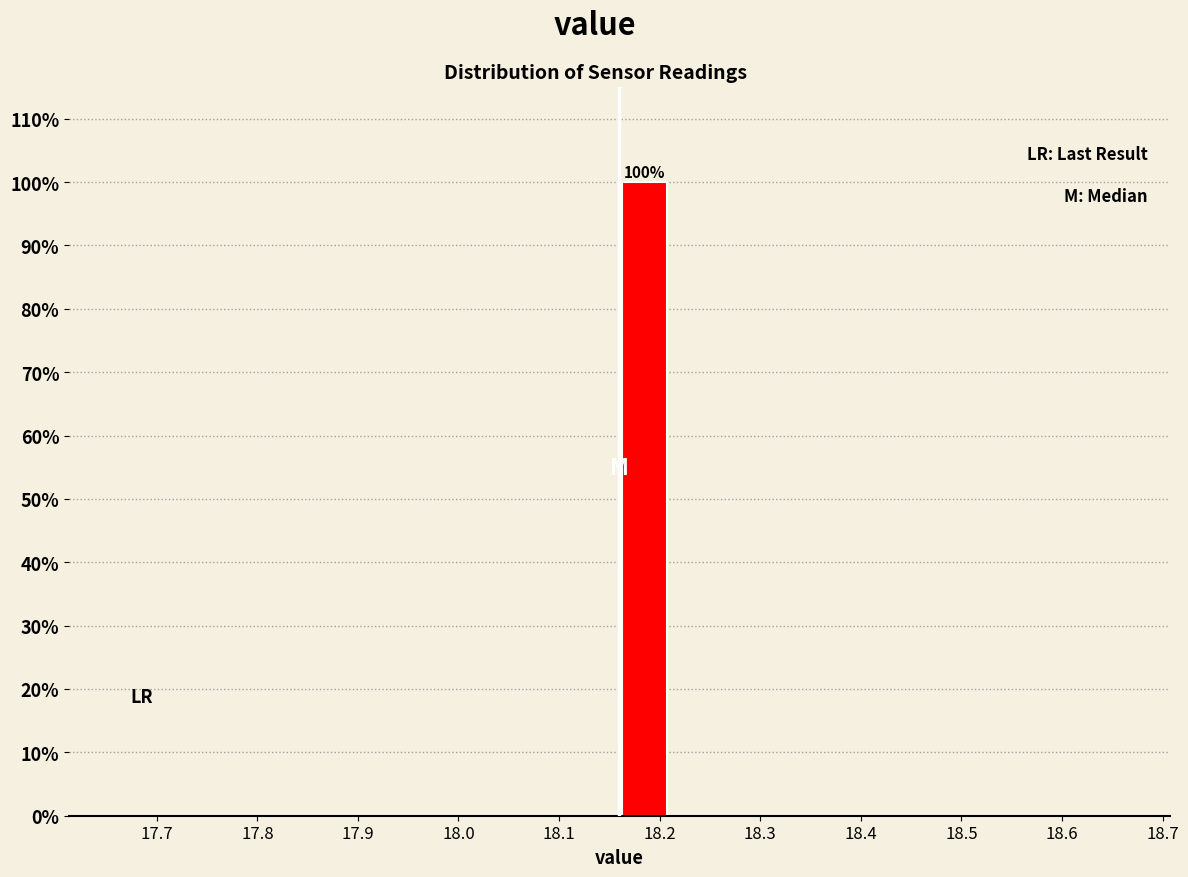

Over which range of the x-axis is the bar tallest?

18.16 to 18.21